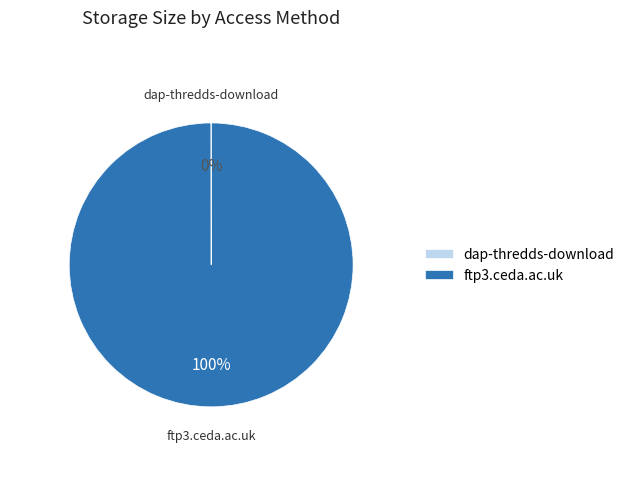

To the nearest percent, what is the difference between the largest and smallest slice percentages?

100%